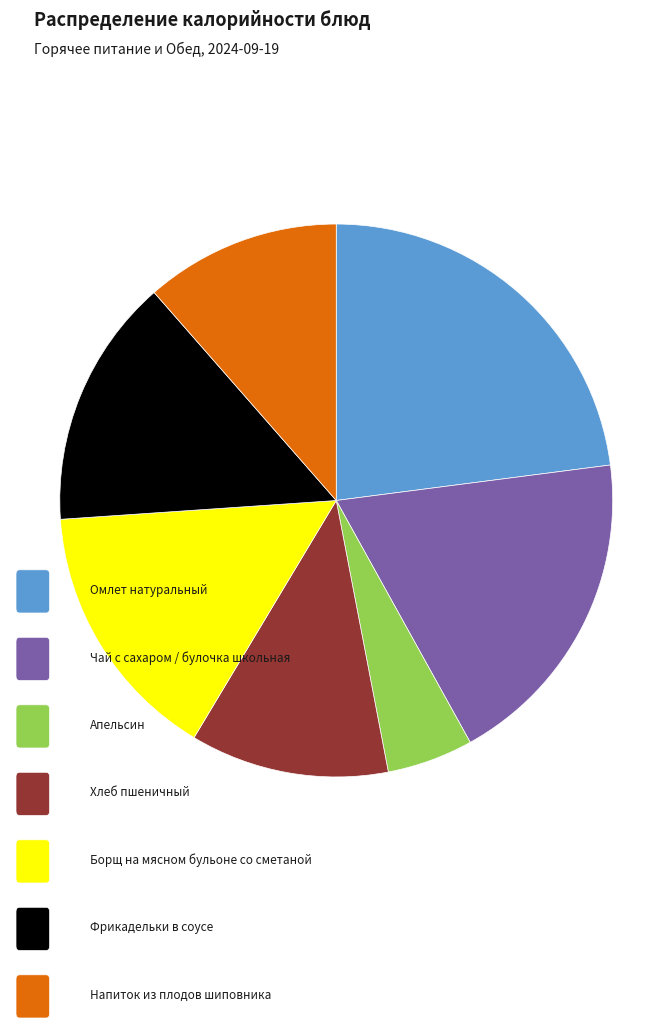

Is there any slice that represents more than half of the pie?

No